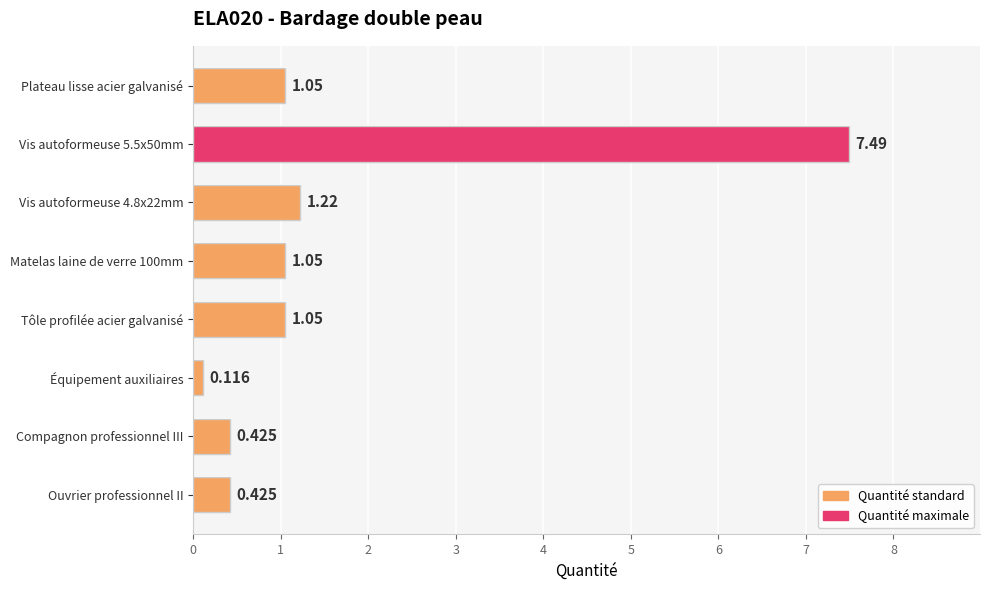

List the labels in order of value, largest first.

Vis autoformeuse 5.5x50mm, Vis autoformeuse 4.8x22mm, Plateau lisse acier galvanisé, Matelas laine de verre 100mm, Tôle profilée acier galvanisé, Compagnon professionnel III, Ouvrier professionnel II, Équipement auxiliaires